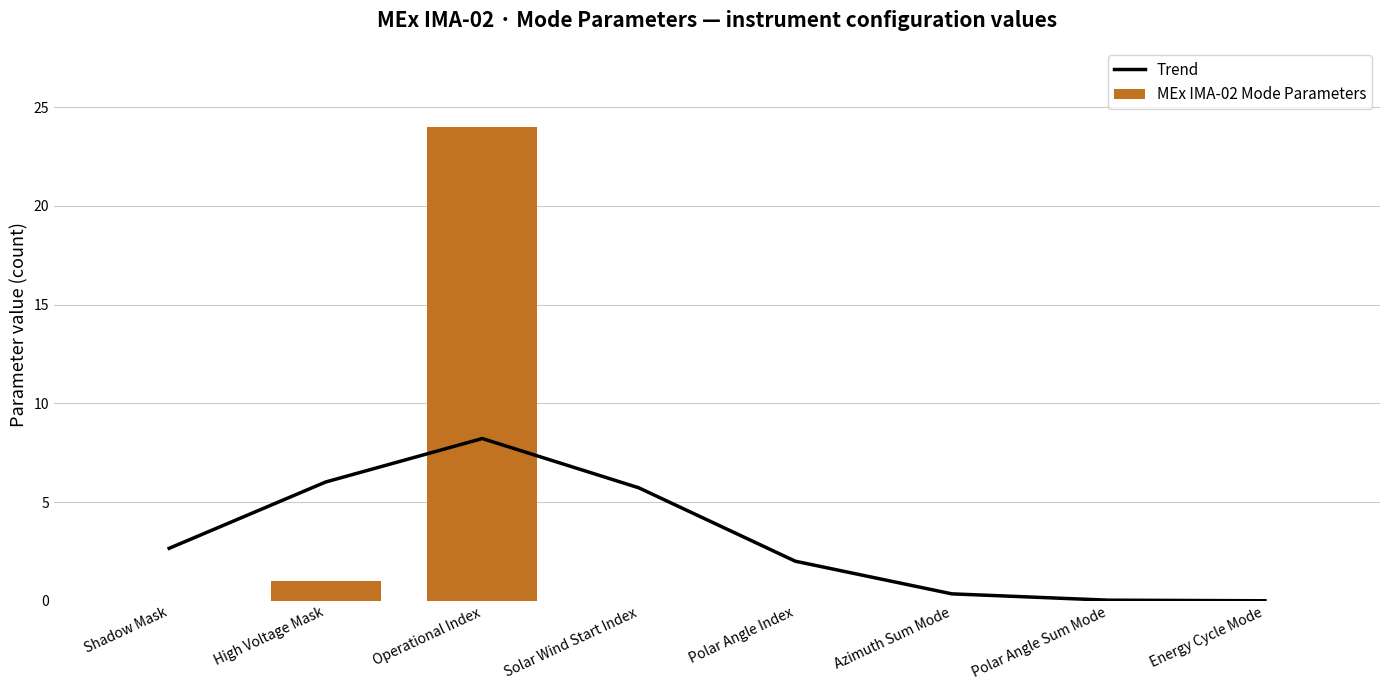

True or false: MEx IMA-02 Mode Parameters has a value of -8.3 at Polar Angle Index.

False